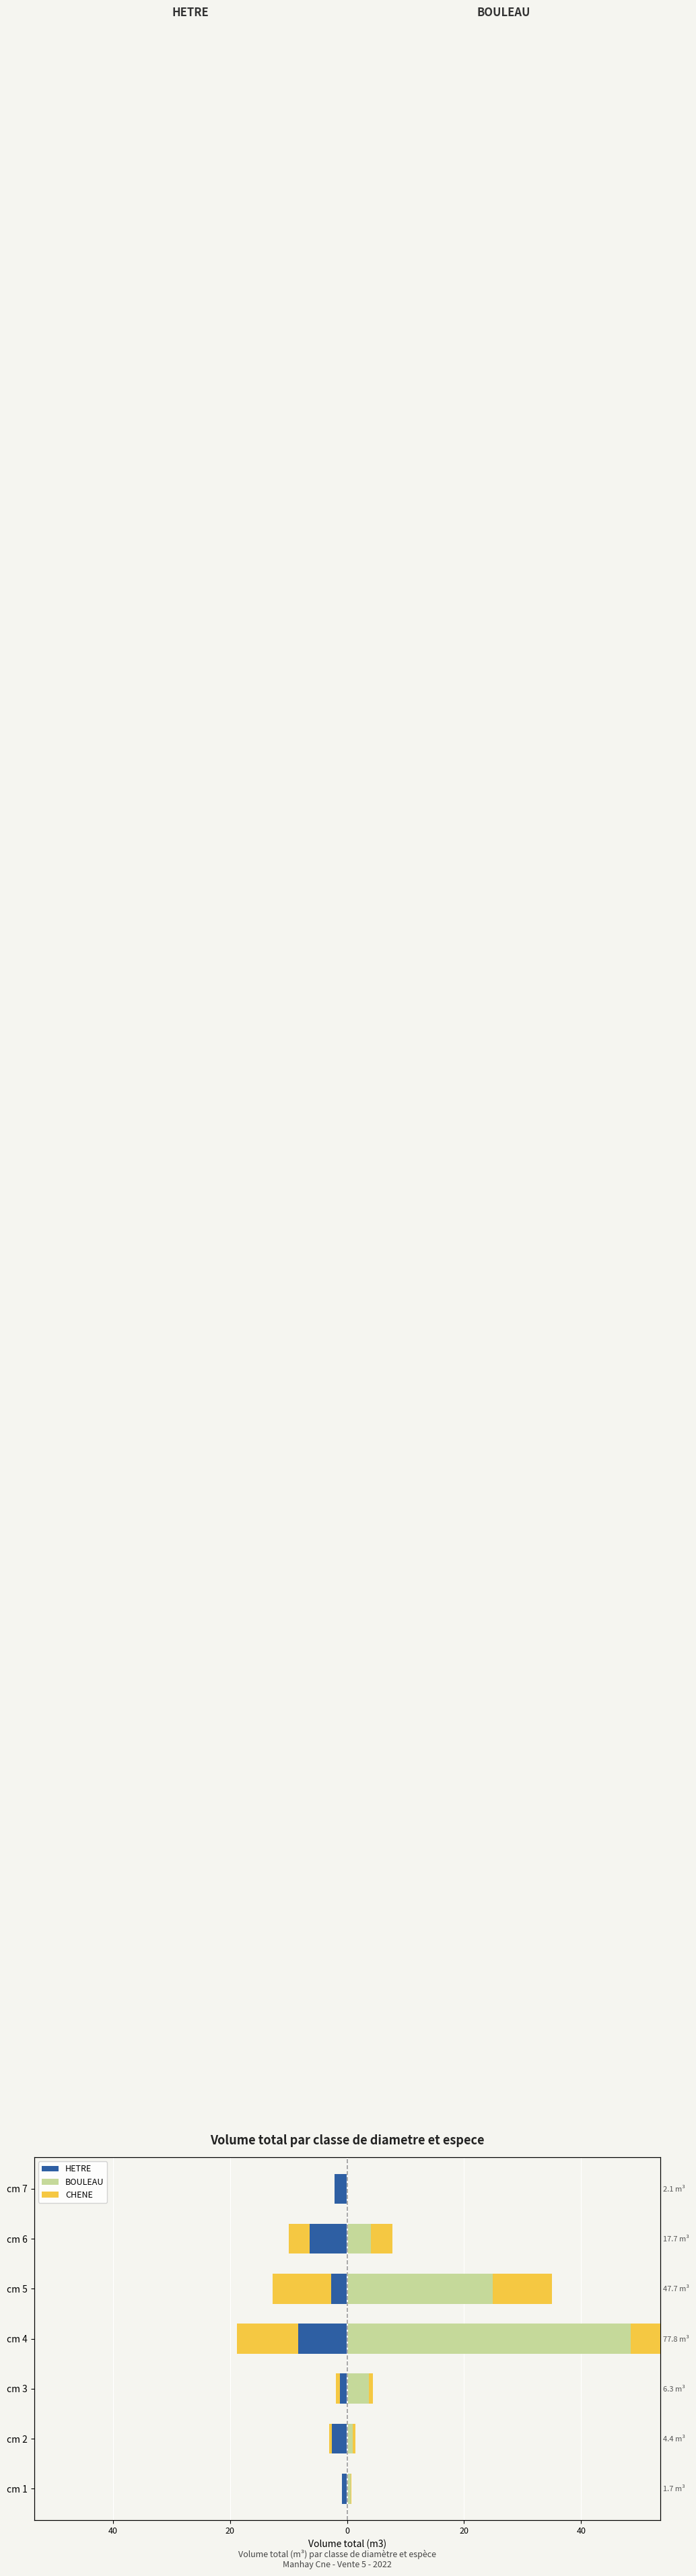

What is the sum of all CHENE (right) values?

25.4